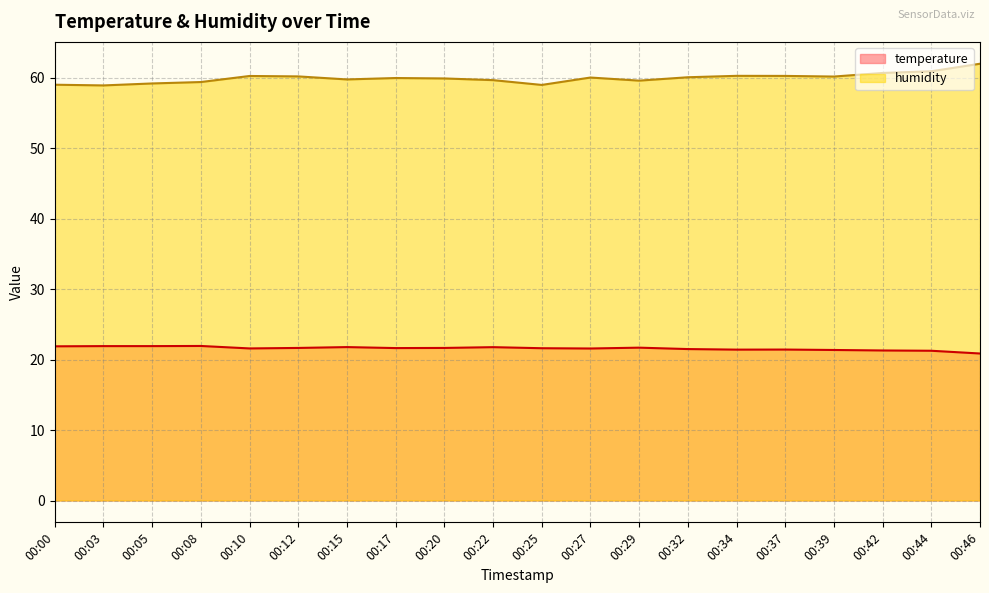

At which category does humidity reach its first local valley?

00:03